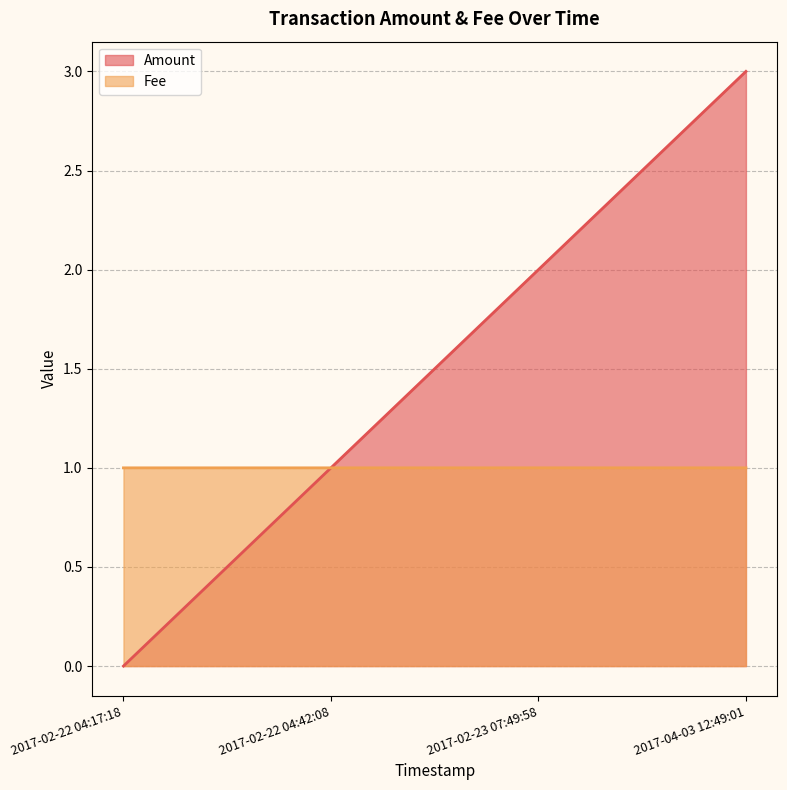

What value does the Fee series have at 2017-02-23 07:49:58?

1.0